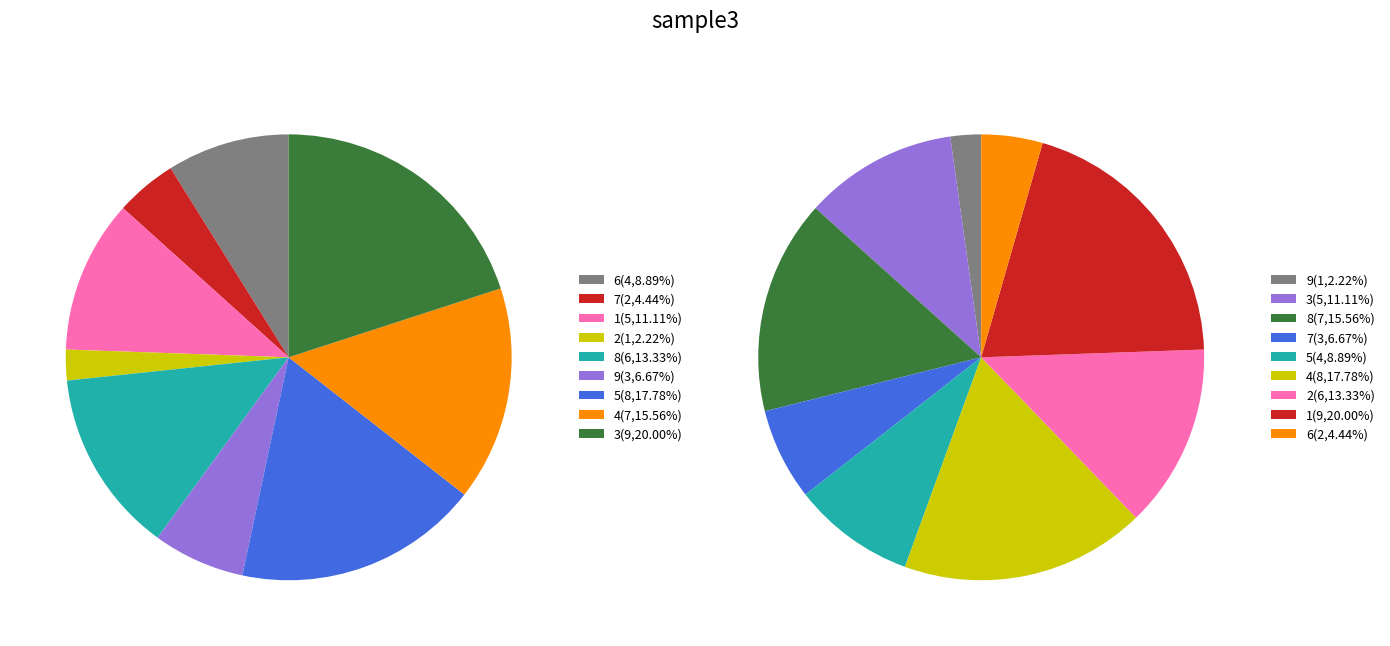

To the nearest percent, what is the difference between the 1 and 9 slice percentages?

18%